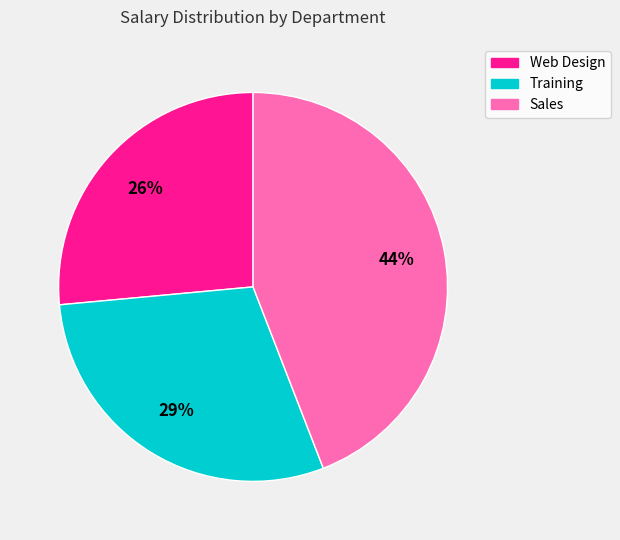

Is it true that Training is 29% of the pie?

True